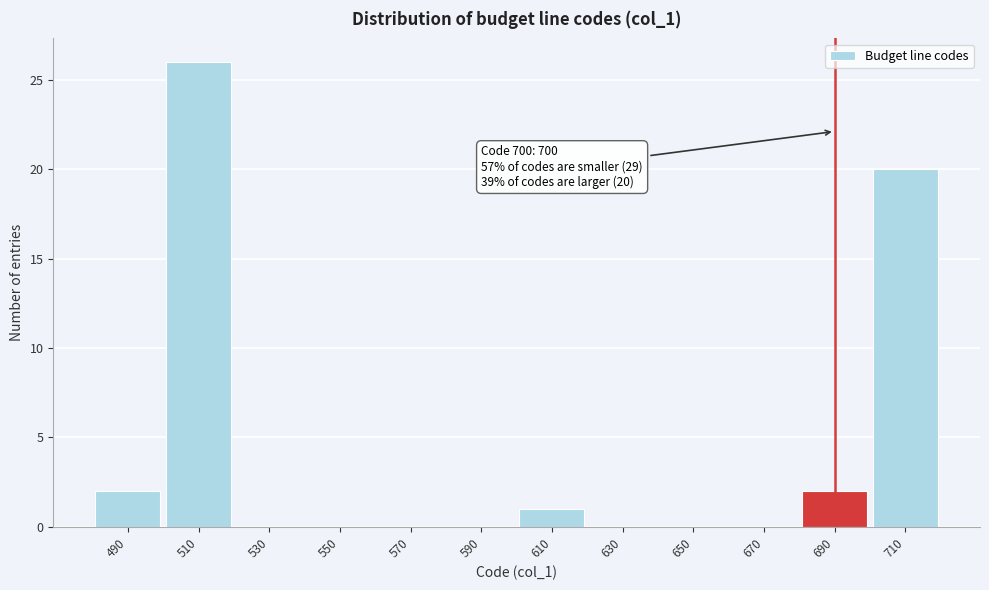

Reading left to right, list all the values displayed in this chart.

490=2	510=26	530=0	550=0	570=0	590=0	610=1	630=0	650=0	670=0	690=2	710=20